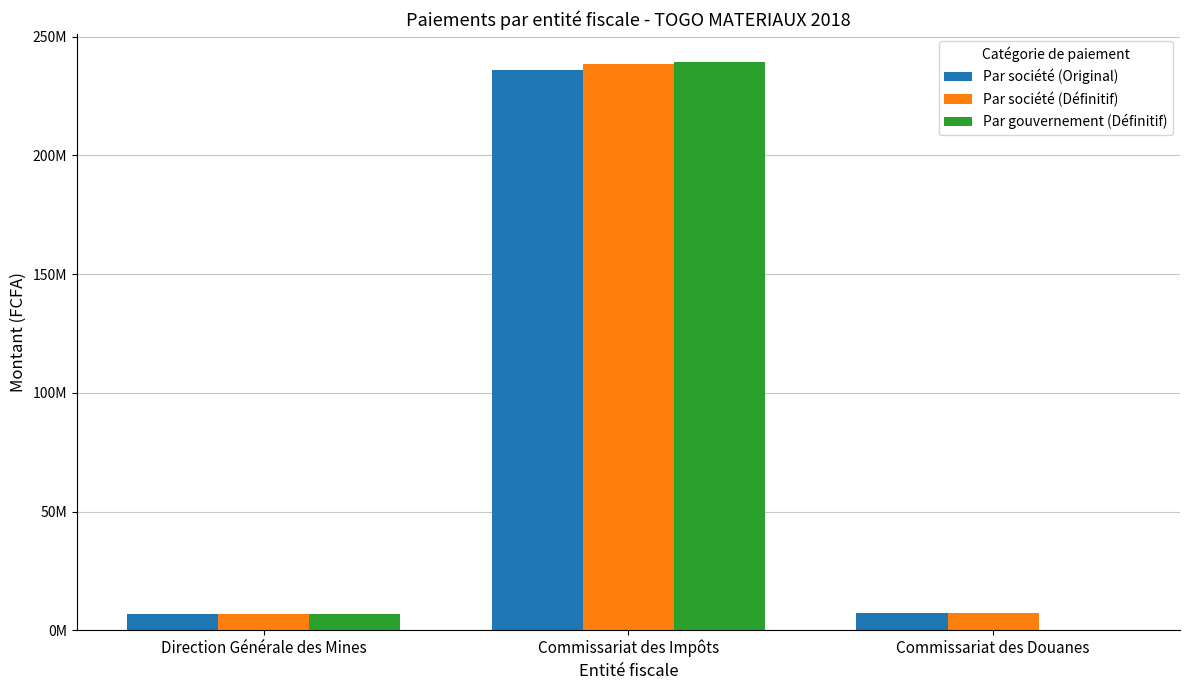

List the labels in order of Par gouvernement (Définitif) value, smallest first.

Commissariat des Douanes, Direction Générale des Mines, Commissariat des Impôts